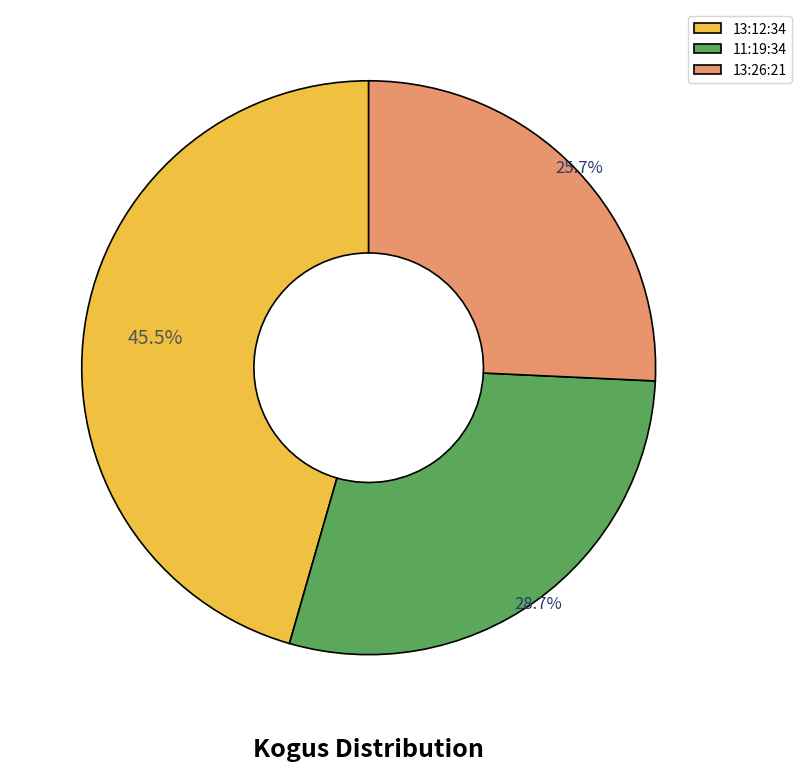

To the nearest percent, what is the combined percentage of 13:12:34 and 11:19:34?

74%